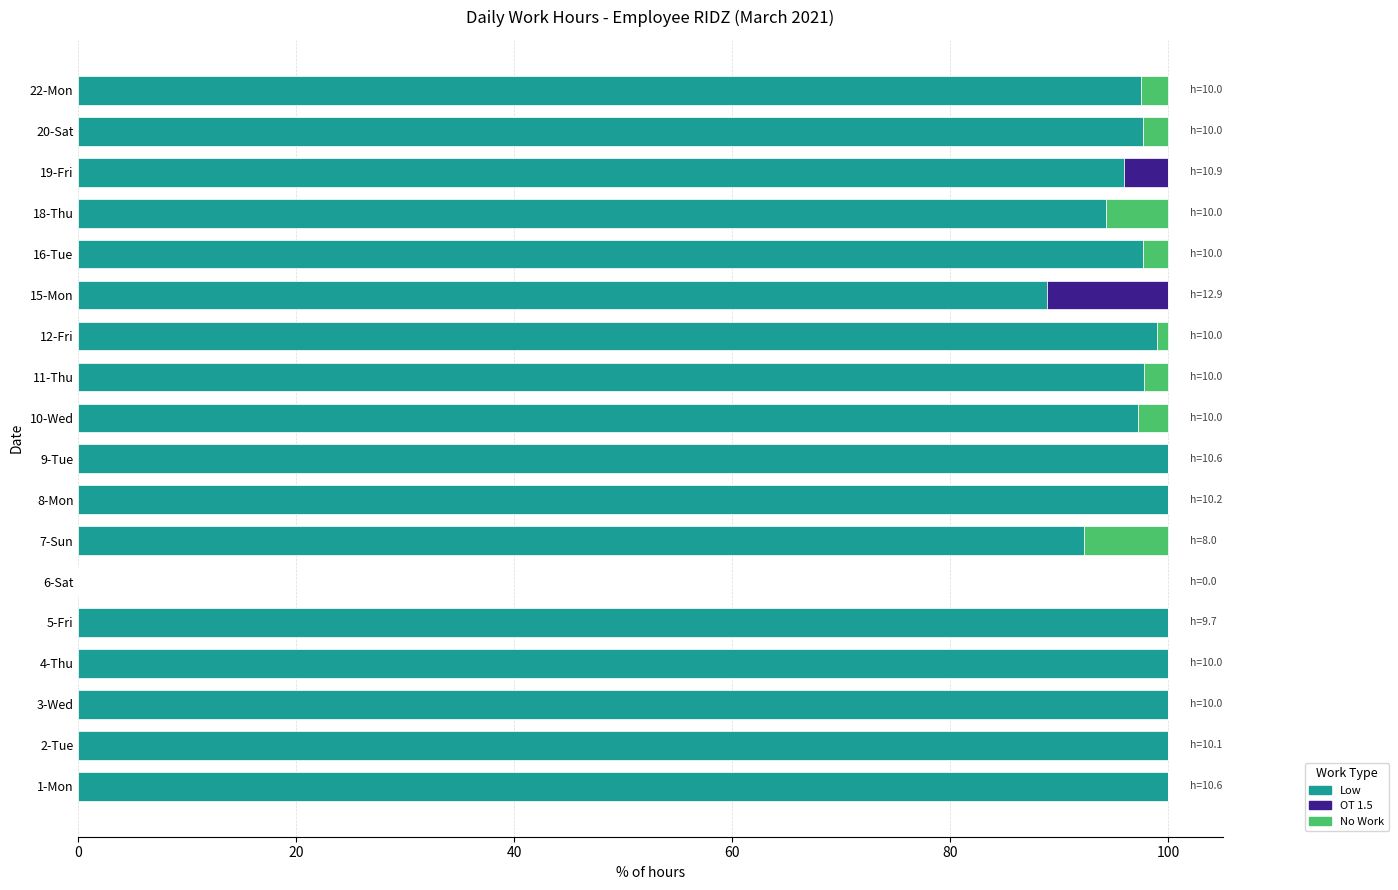

The Low series shows 59.4 at 4-Thu. True or false?

False